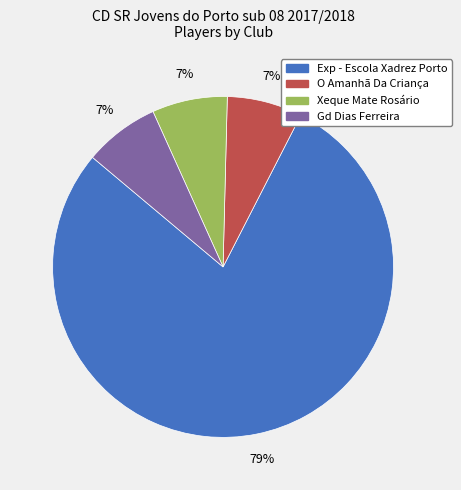

To the nearest percent, what is the average slice percentage?

25%